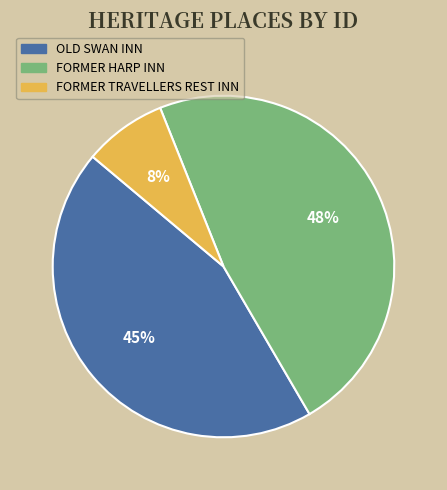

Which category has the smallest portion of the pie?

FORMER TRAVELLERS REST INN